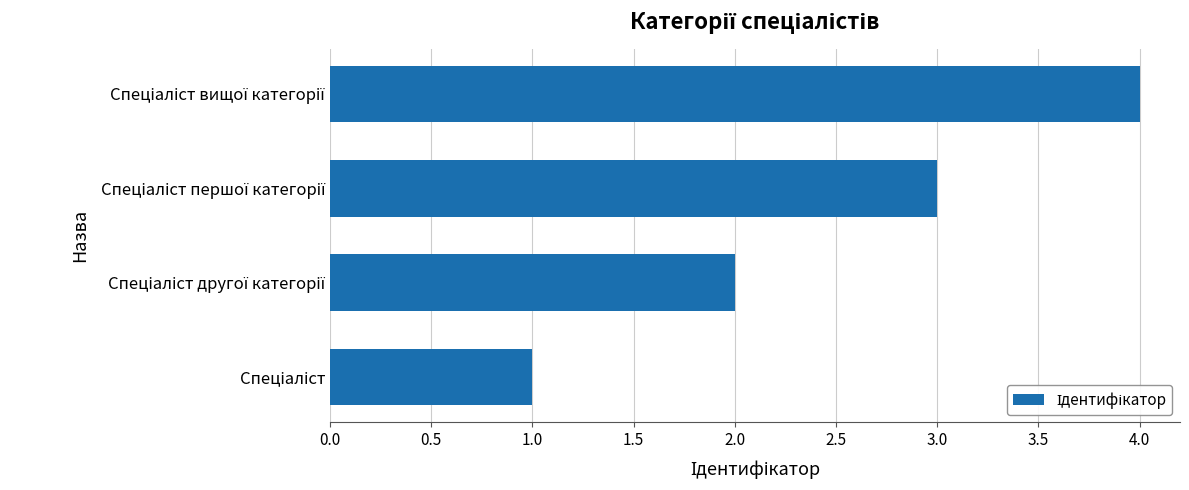

What is the sum of all values?

10